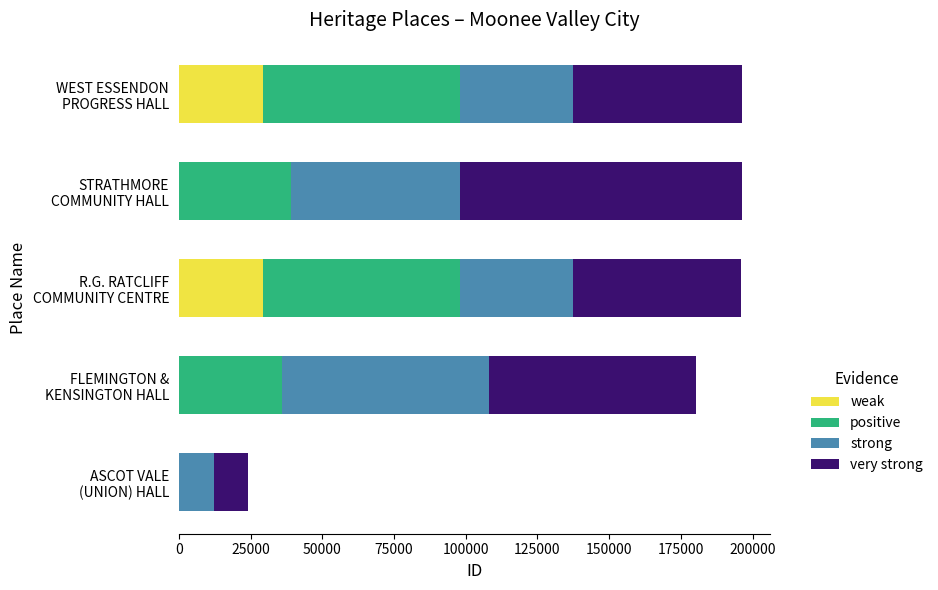

How many categories are shown in the chart?

5